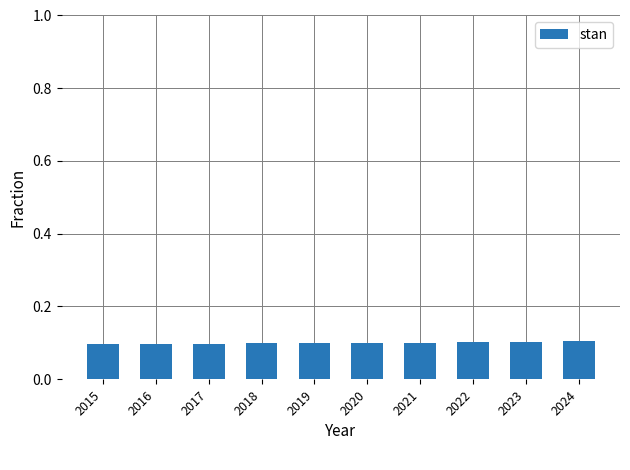

True or false: the data shows 0.0 at 2023.

False